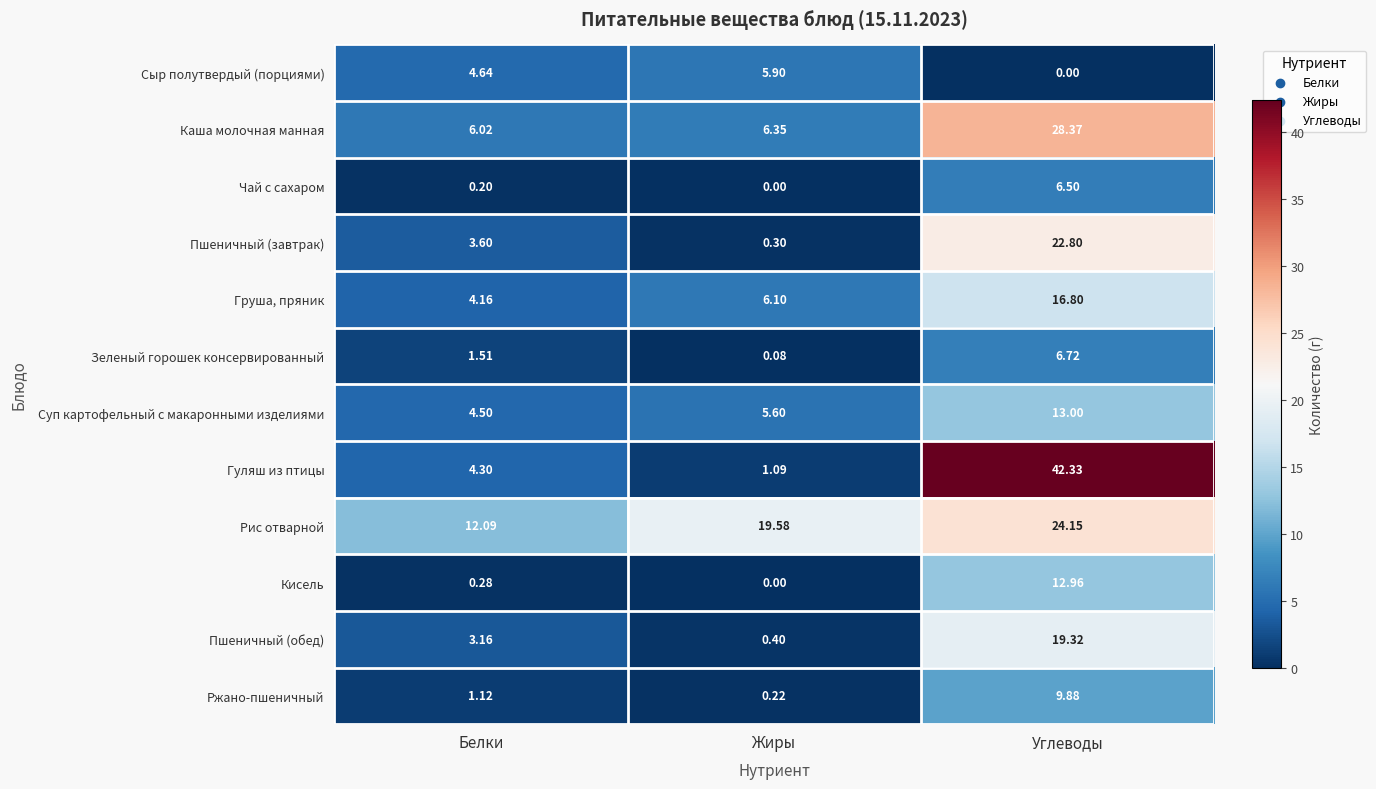

Where is Суп картофельный с макаронными изделиями nearest to the value 8?

Жиры